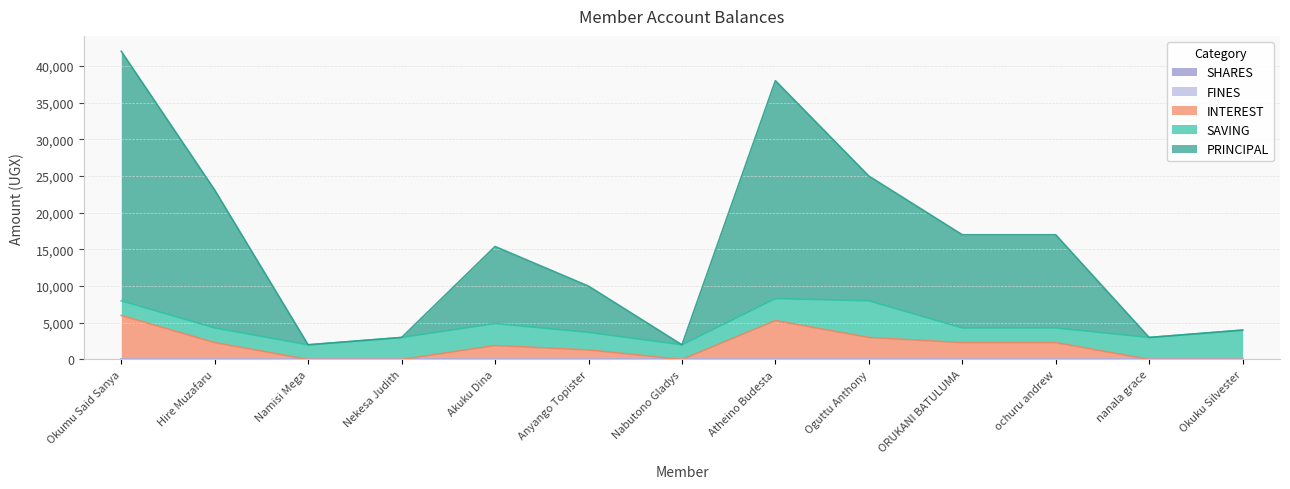

What is the label of the 9th point from the left?

Oguttu Anthony